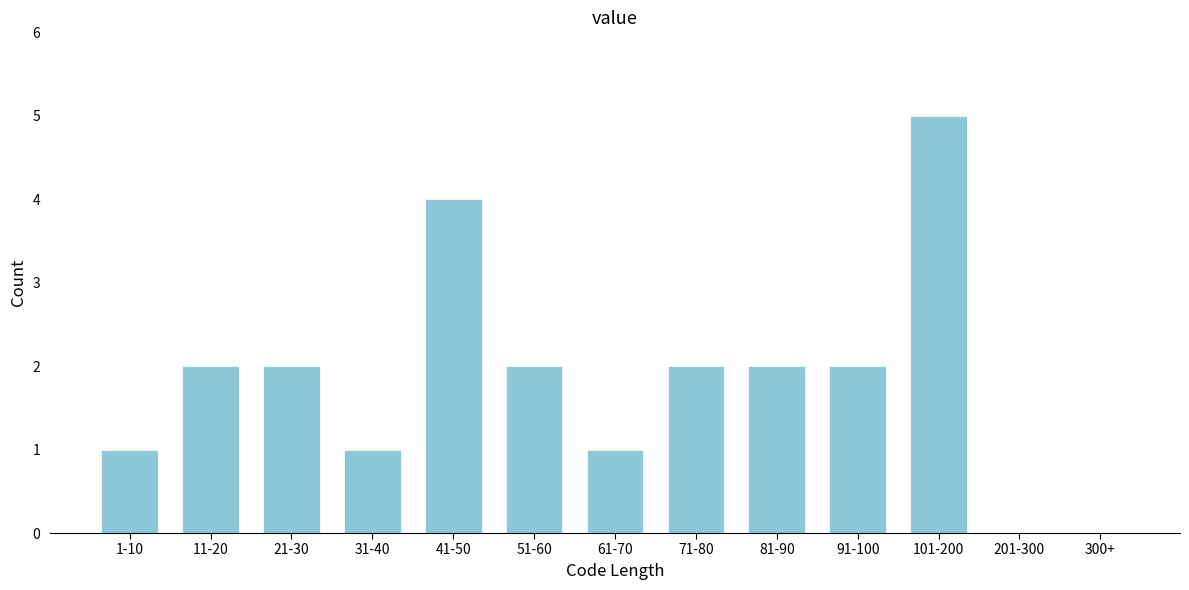

Reading left to right, list all the values displayed in this chart.

1-10=1	11-20=2	21-30=2	31-40=1	41-50=4	51-60=2	61-70=1	71-80=2	81-90=2	91-100=2	101-200=5	201-300=0	300+=0